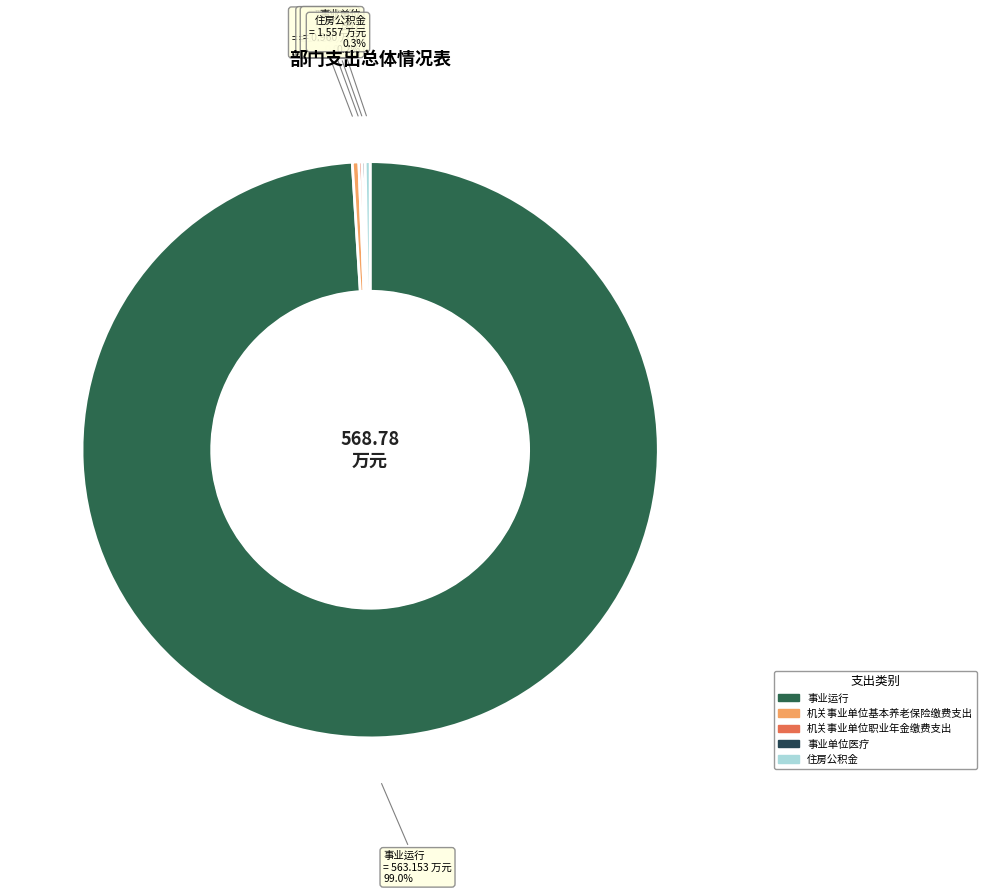

What is the change in value from 机关事业单位基本养老保险缴费支出 to 机关事业单位职业年金缴费支出?

-1.0